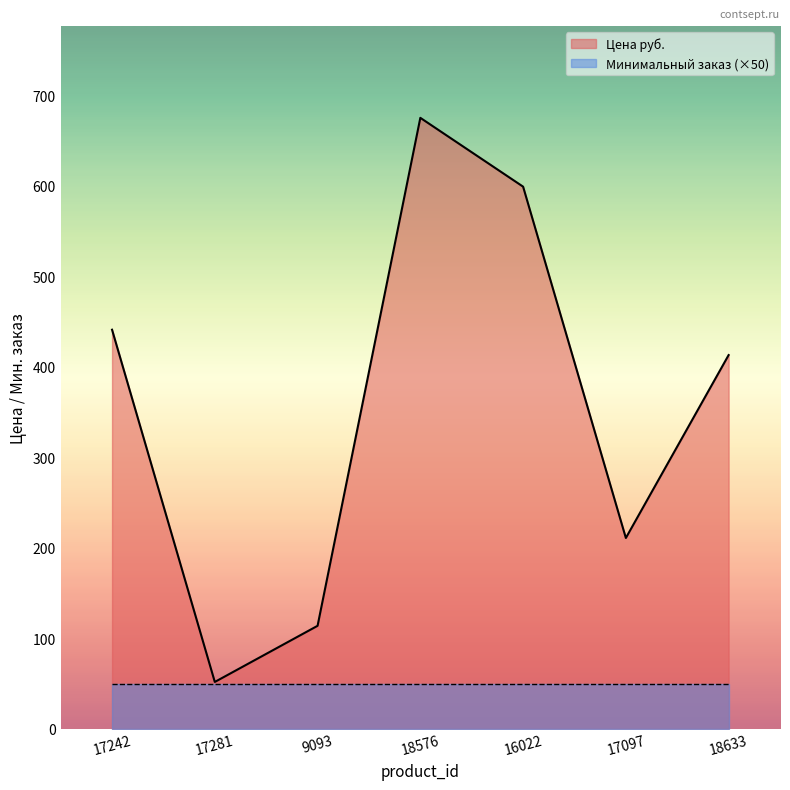

Reading left to right, what are all the values shown in this chart?

441	52	114	675	599	211	413